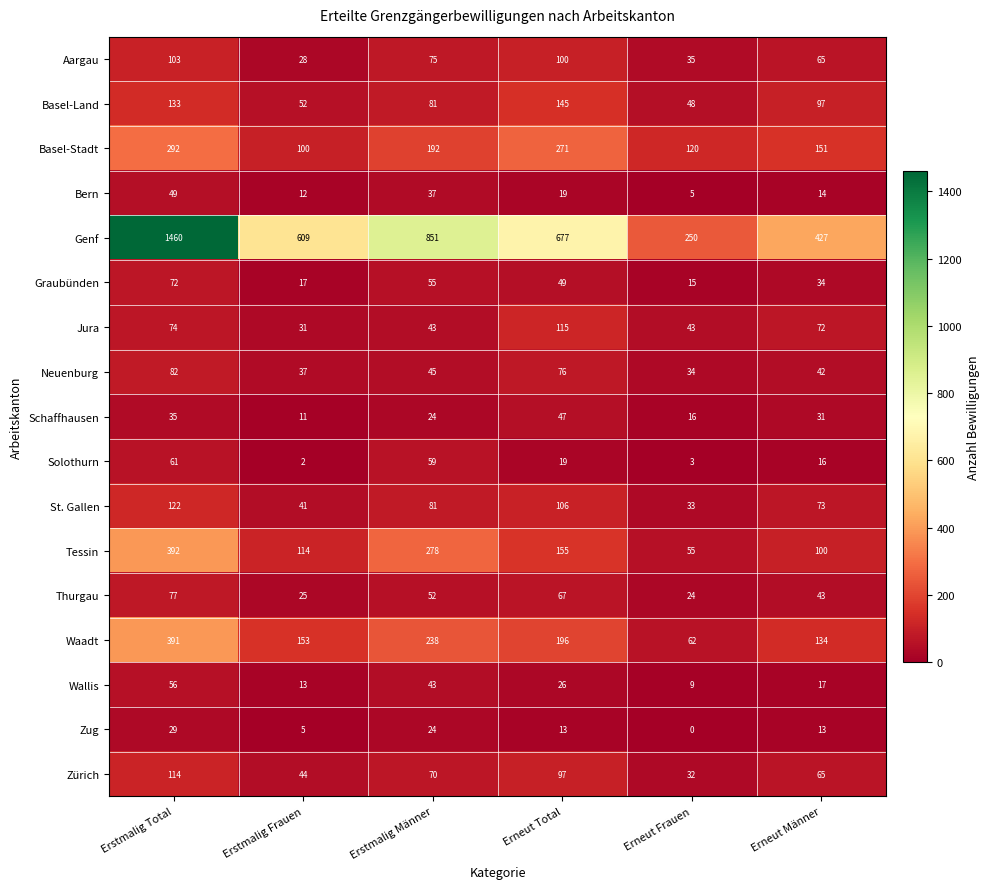

Is it true that Wallis equals 17 at Erneut Männer?

True